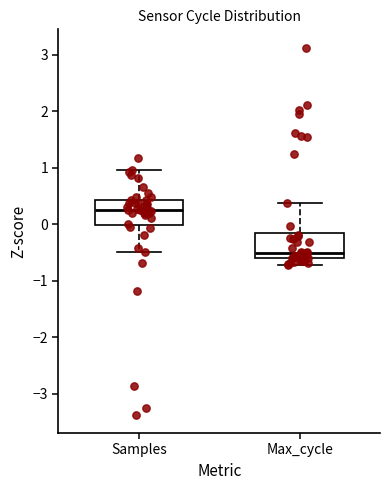

Which box's median line is the highest?

Samples